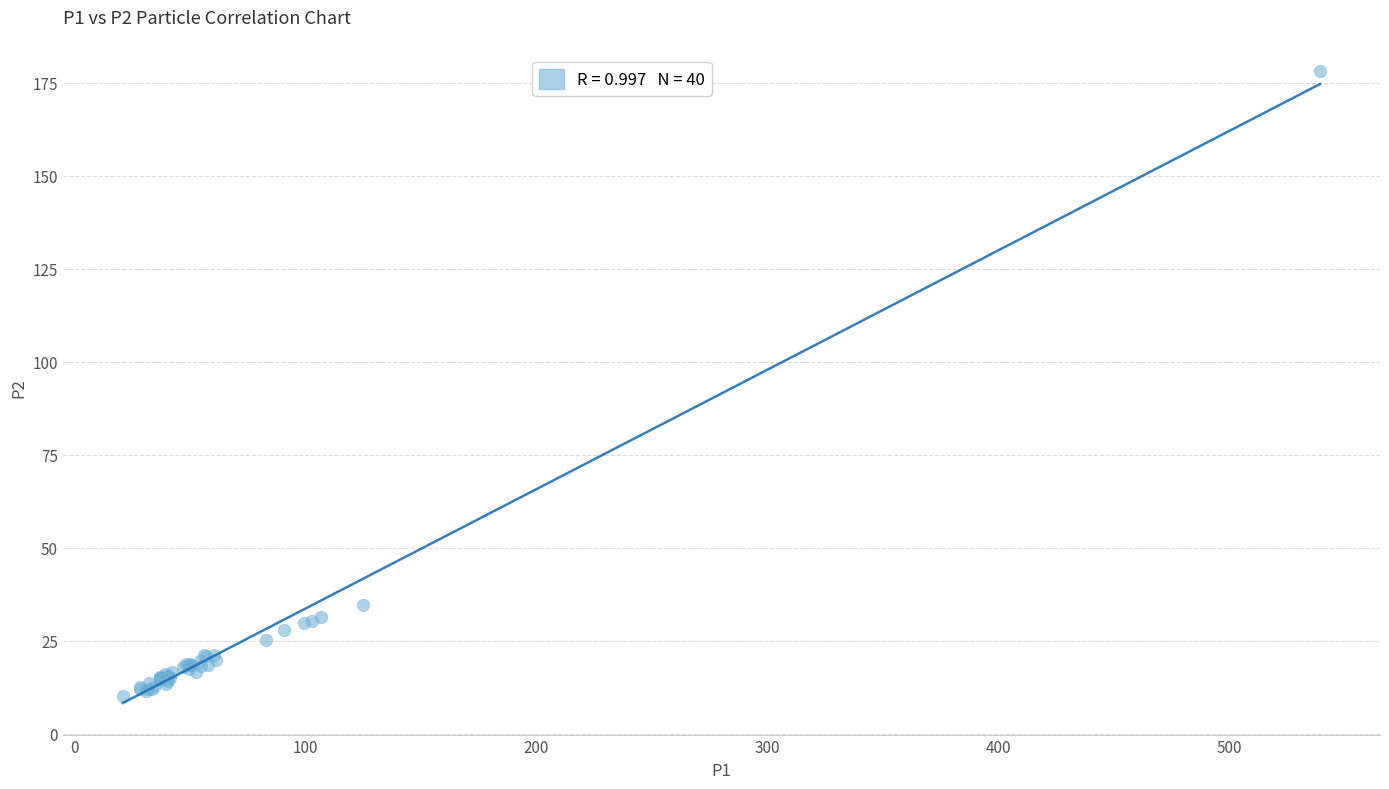

What Y value in the scatter plot is closest to 94?

34.6